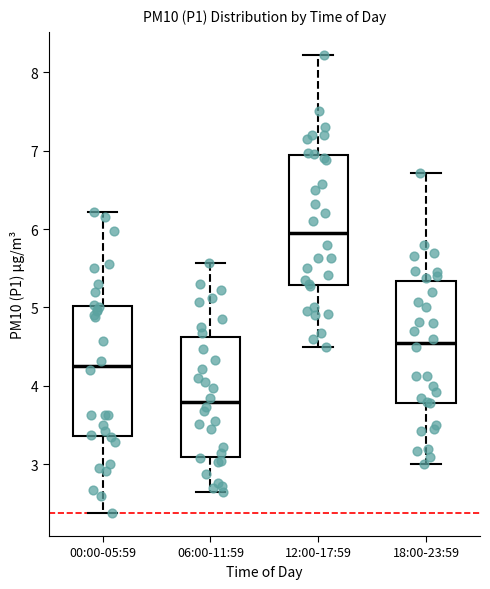

Reading left to right, read every box against the y-axis: the position of its median line, the range the box covers, and the ends of its whiskers. The values are not printed on the chart, so give them approximately, as read against the axis.

00:00-05:59: median 4.3, box 3.4 to 5.0, whiskers 2.4 to 6.2
06:00-11:59: median 3.8, box 3.1 to 4.6, whiskers 2.7 to 5.6
12:00-17:59: median 6.0, box 5.3 to 6.9, whiskers 4.5 to 8.2
18:00-23:59: median 4.6, box 3.8 to 5.3, whiskers 3.0 to 6.7